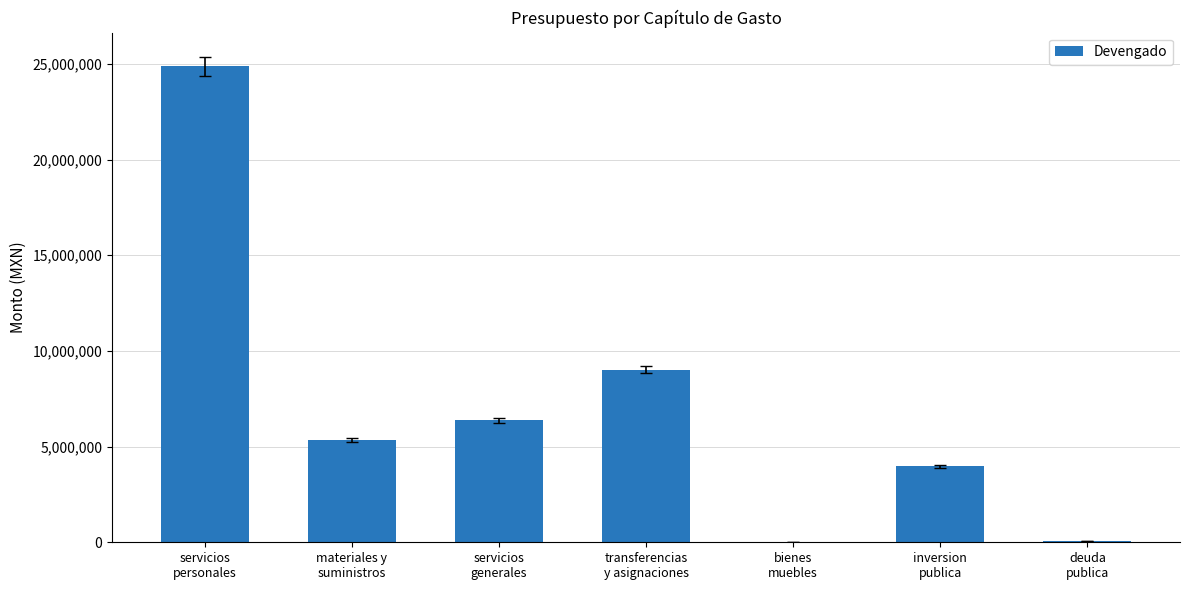

What is the sum of all values?

49664478.0